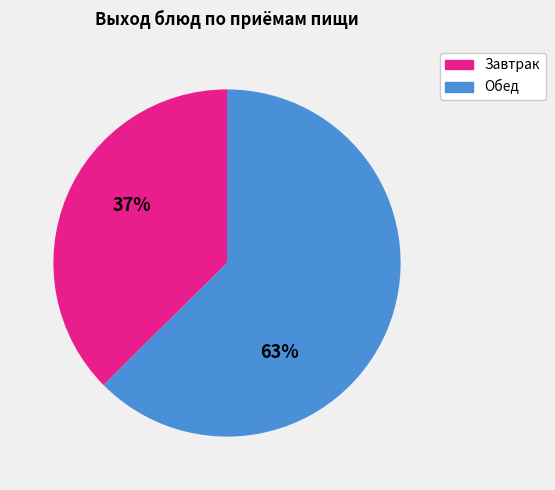

Combined, do Завтрак and Обед account for over 50%?

Yes